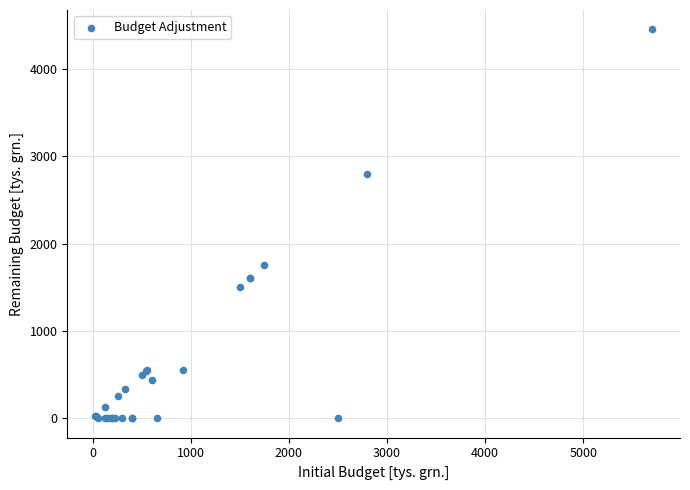

What Y value in the scatter plot is closest to 2226?

1750.0